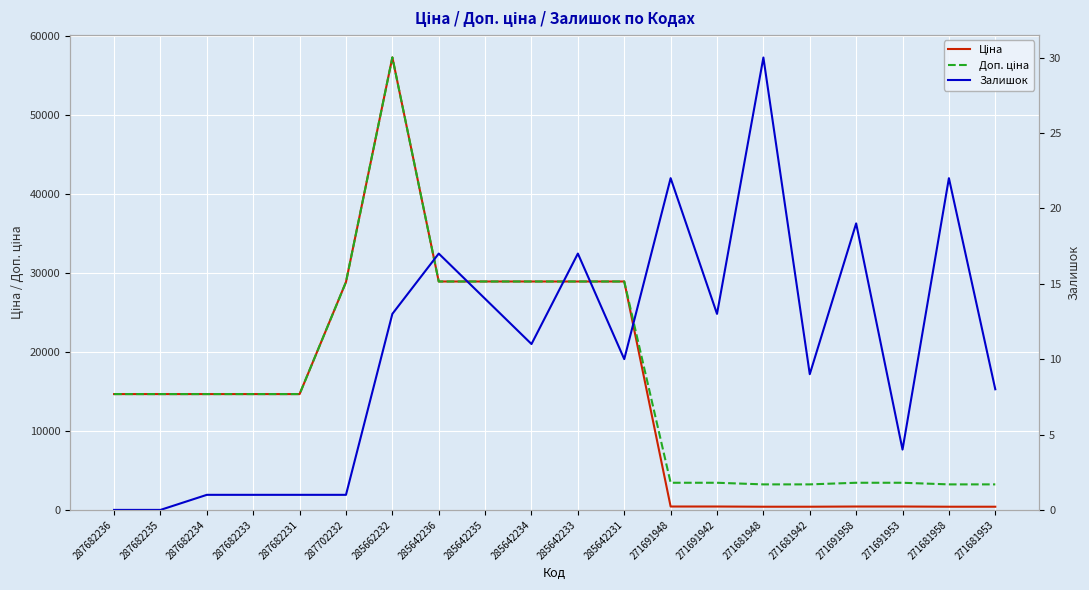

Which series has the largest range (max minus min)?

Ціна